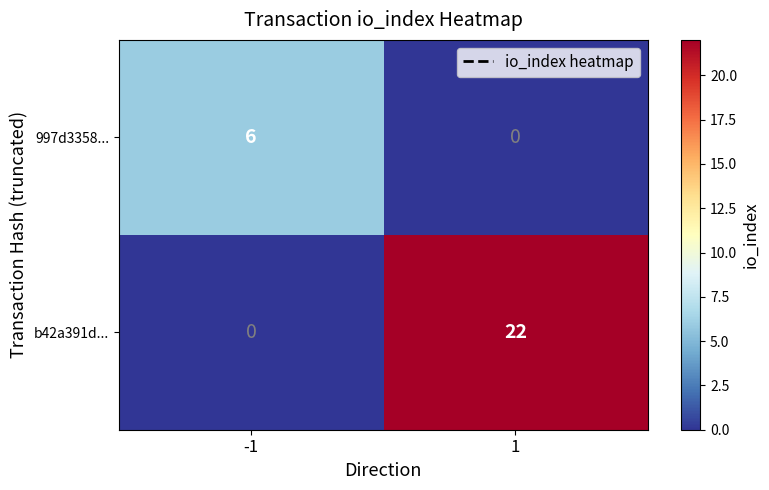

Which series changed the most between -1 and 1?

b42a391d...